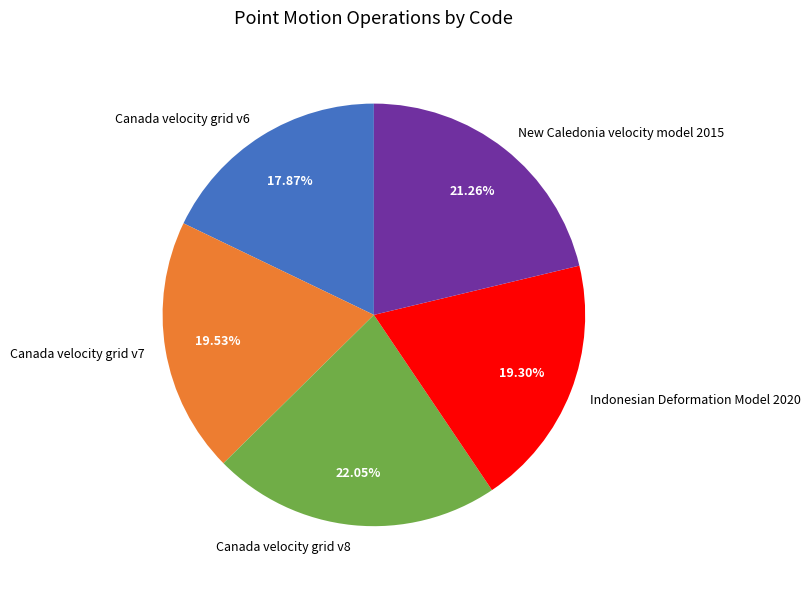

Which category has the biggest portion of the pie?

Canada velocity grid v8